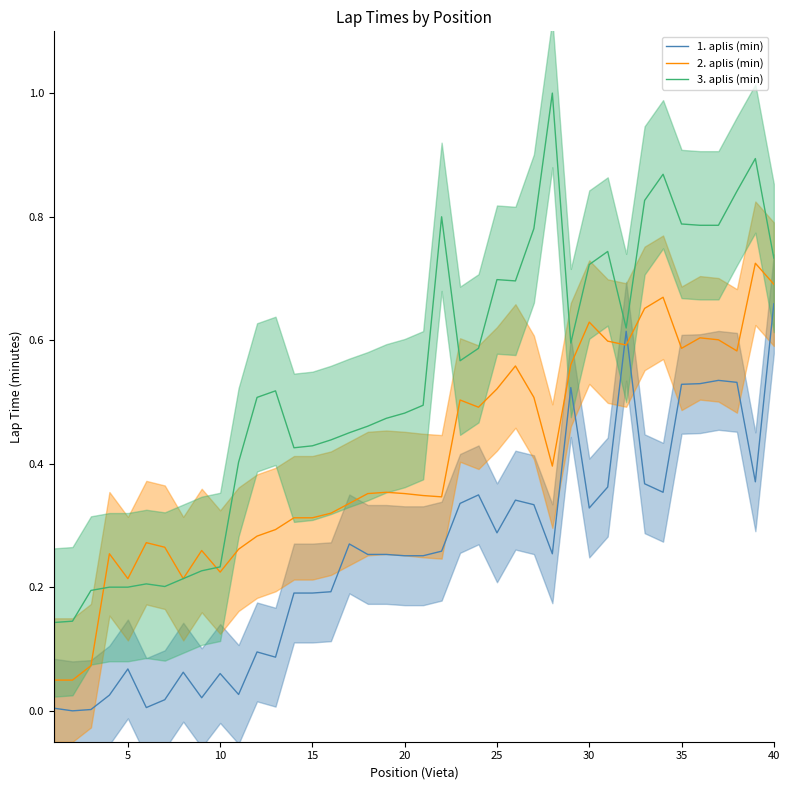

In 3. aplis (min), how many points are lower than both neighbors (excluding endpoints)?

6